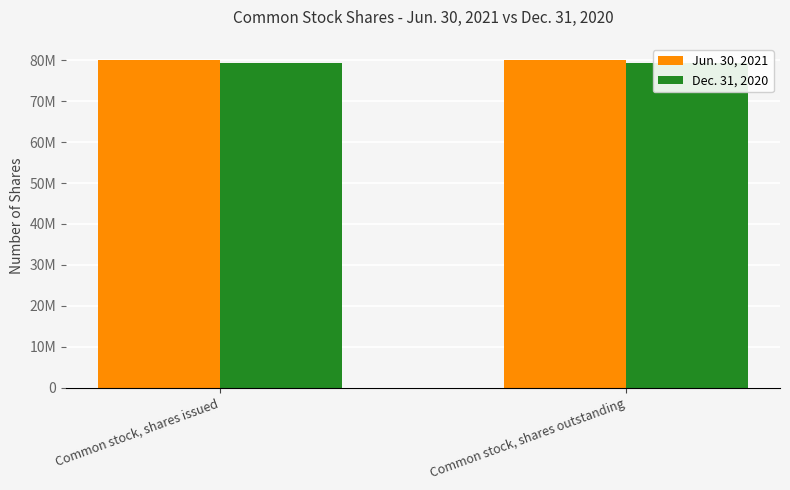

The value of Dec. 31, 2020 at Common stock, shares issued is 133947019. True or false?

False